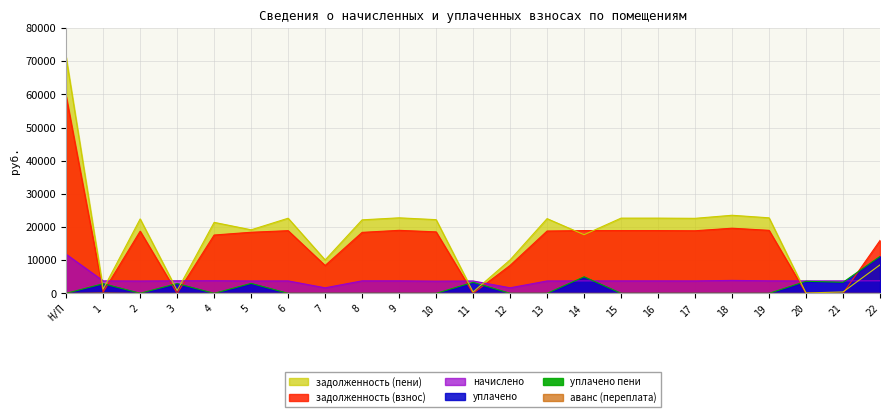

At which label does аванс (переплата) reach its minimum?

Н/П